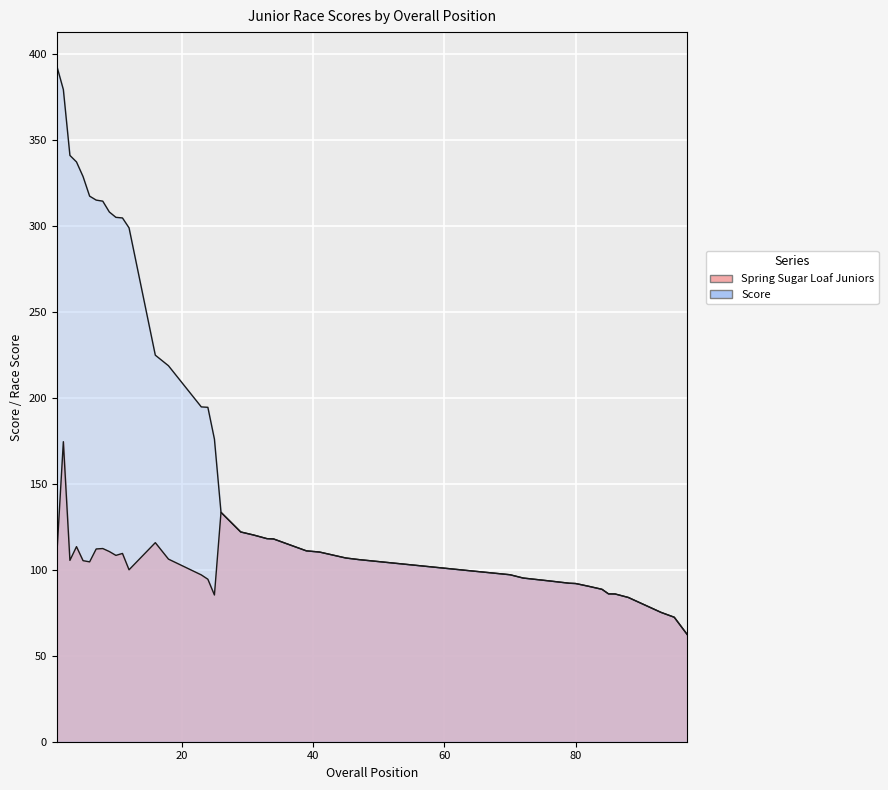

Is the value of Score at 64 greater than the value of Spring Sugar Loaf Juniors at 3?

No